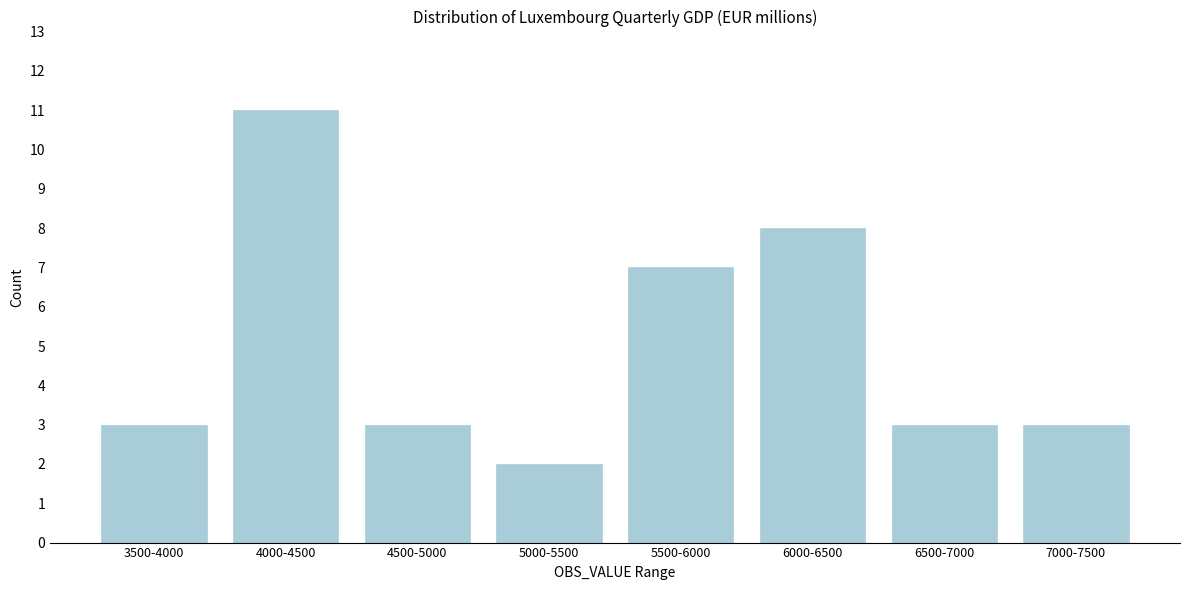

Reading left to right, what are all the values shown in this chart?

3500-4000=3	4000-4500=11	4500-5000=3	5000-5500=2	5500-6000=7	6000-6500=8	6500-7000=3	7000-7500=3